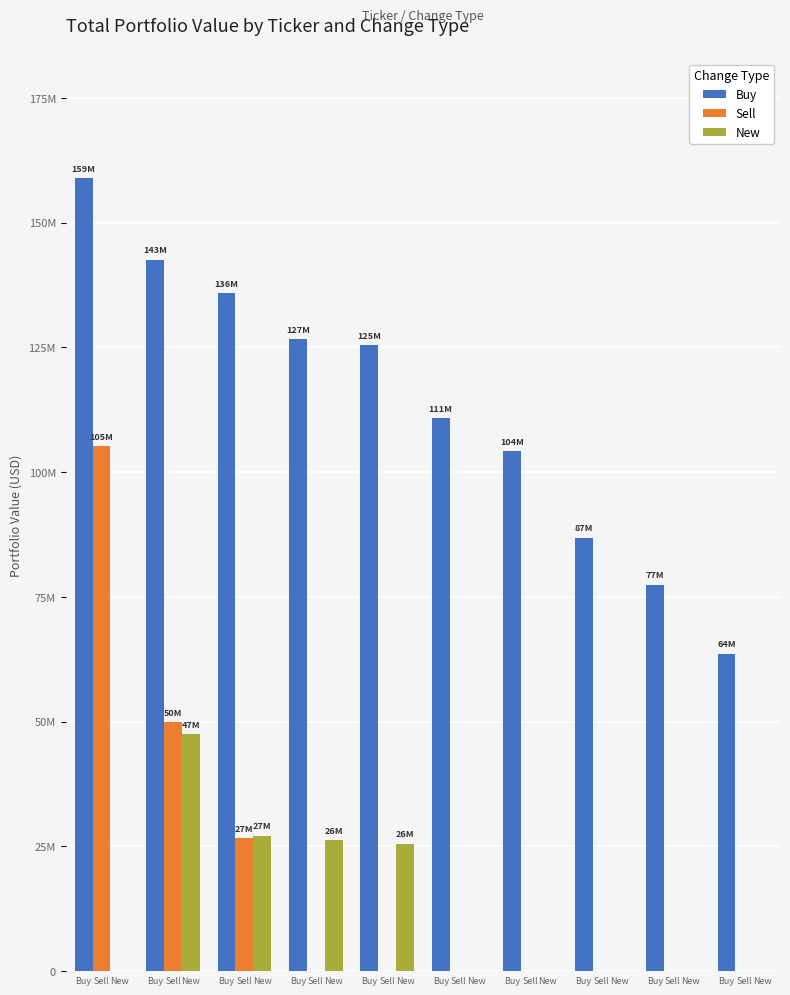

Are the bars grouped side by side (vs. stacked)?

Yes